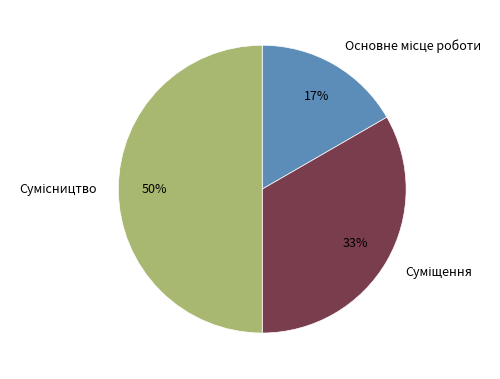

To the nearest percent, what is the average slice percentage?

33%